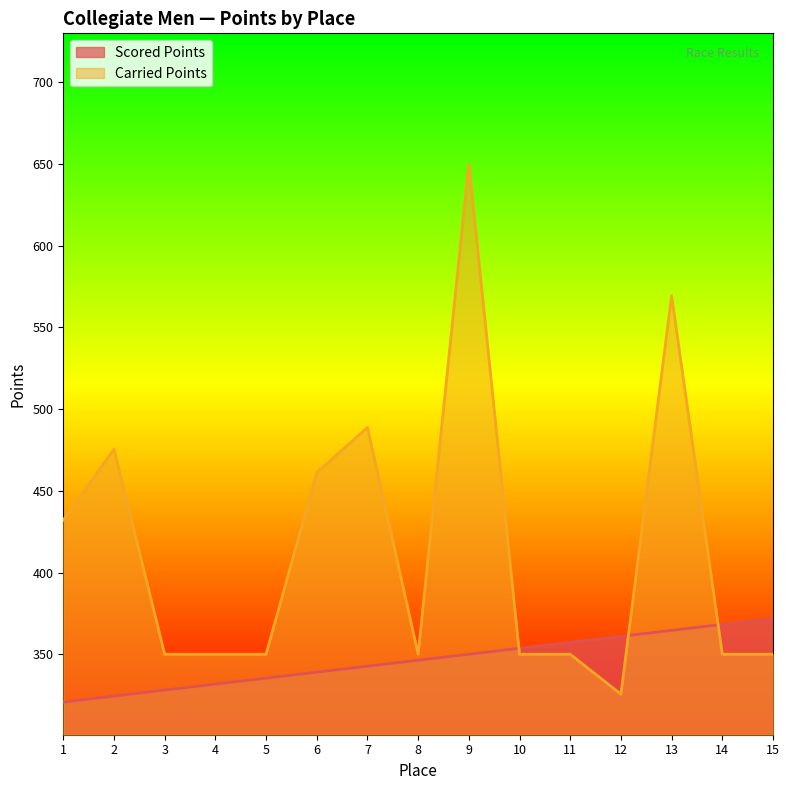

Rank the series by their maximum value, from highest to lowest.

Carried Points, Scored Points